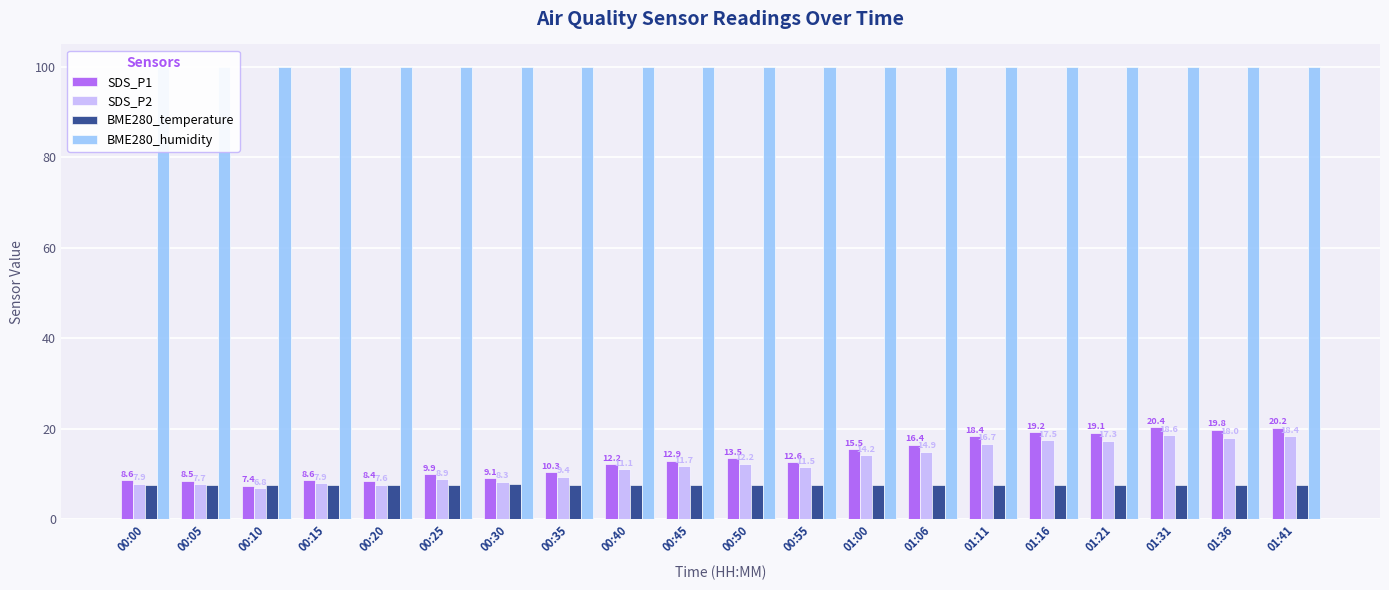

What is the lowest value of the SDS_P1 series?

7.4